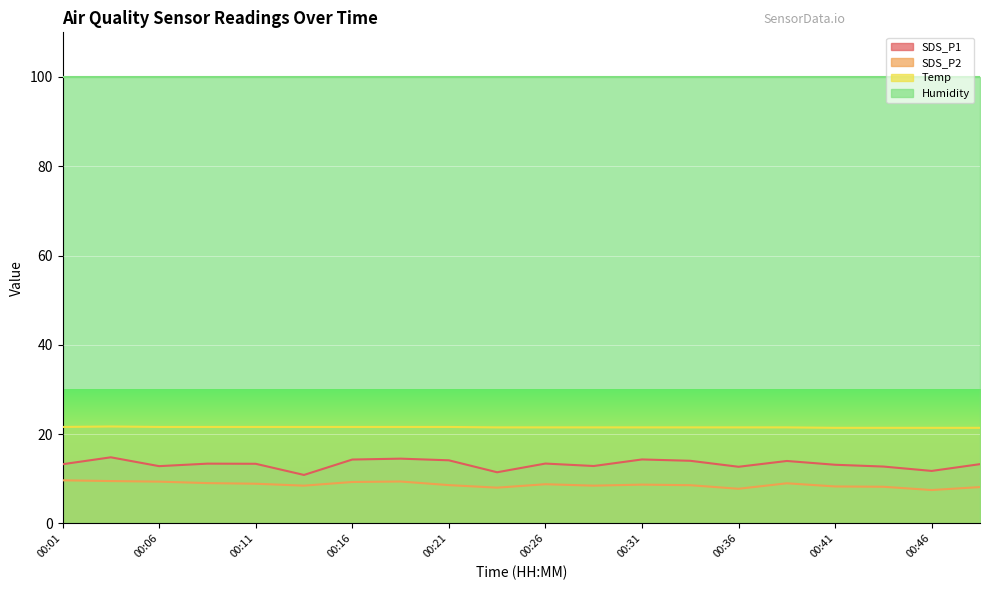

Which series has the largest total across all categories?

Humidity